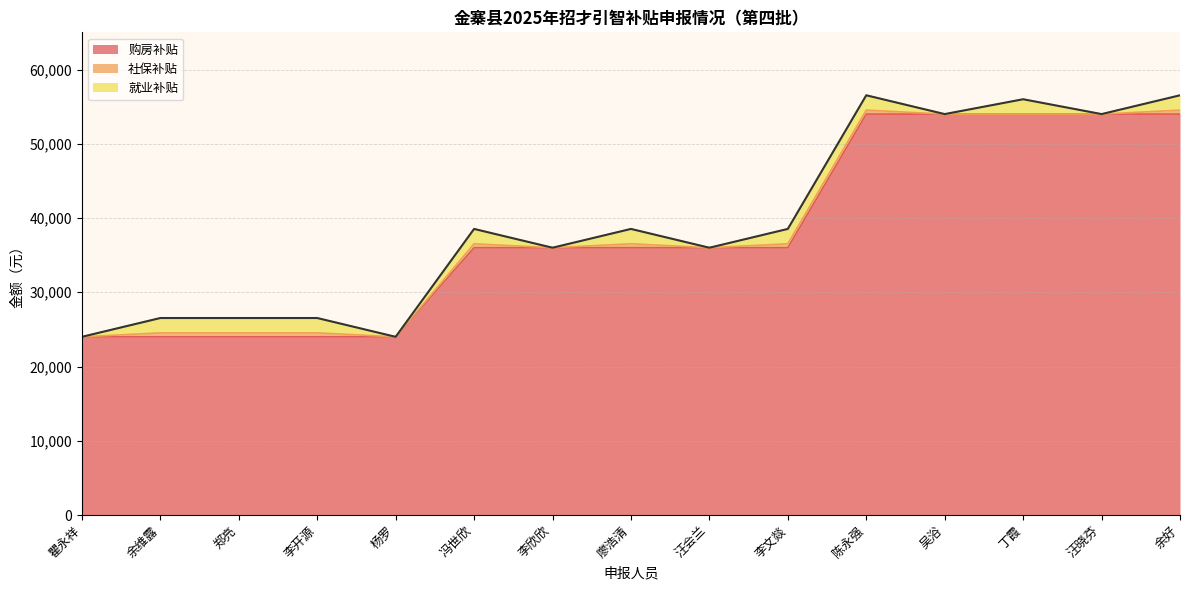

Where is 购房补贴 nearest to the value 39000?

冯世欣